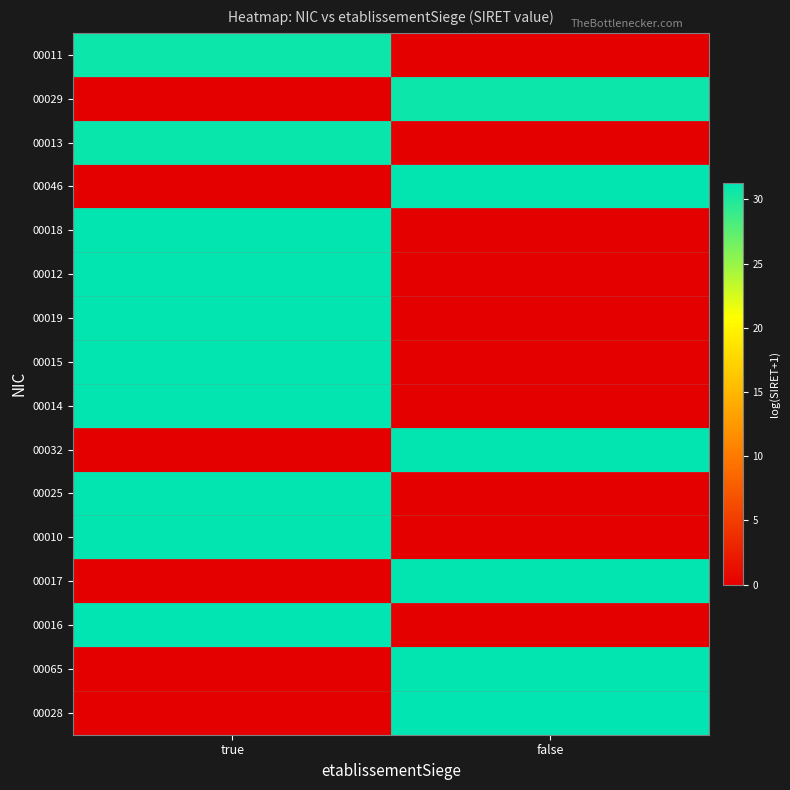

Reading left to right, list all the values displayed in this chart.

00011: true=30.7	false=0.0
00029: true=0.0	false=30.7
00013: true=30.9	false=0.0
00046: true=0.0	false=31.0
00018: true=31.0	false=0.0
00012: true=31.1	false=0.0
00019: true=31.1	false=0.0
00015: true=31.1	false=0.0
00014: true=31.1	false=0.0
00032: true=0.0	false=31.1
00025: true=31.1	false=0.0
00010: true=31.1	false=0.0
00017: true=0.0	false=31.1
00016: true=31.2	false=0.0
00065: true=0.0	false=31.1
00028: true=0.0	false=31.3